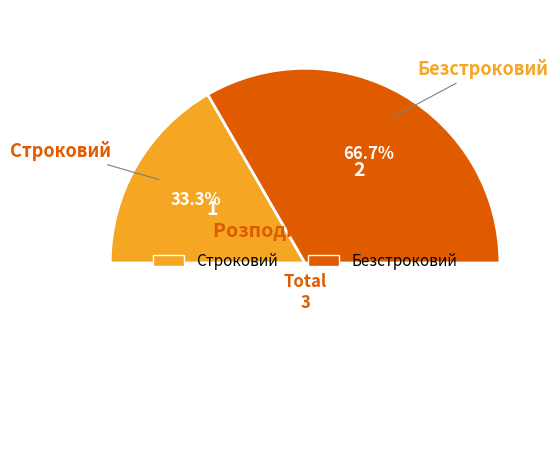

What is the change in value from Строковий to Безстроковий?

+1